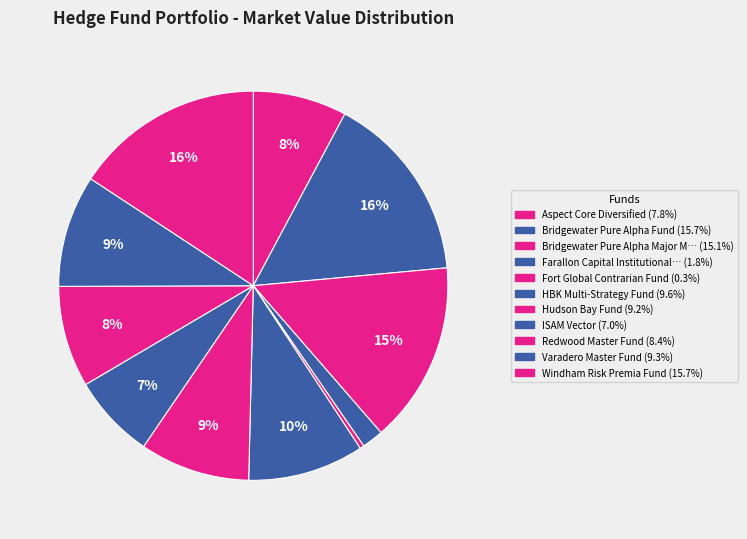

How many slices are in this pie chart?

11